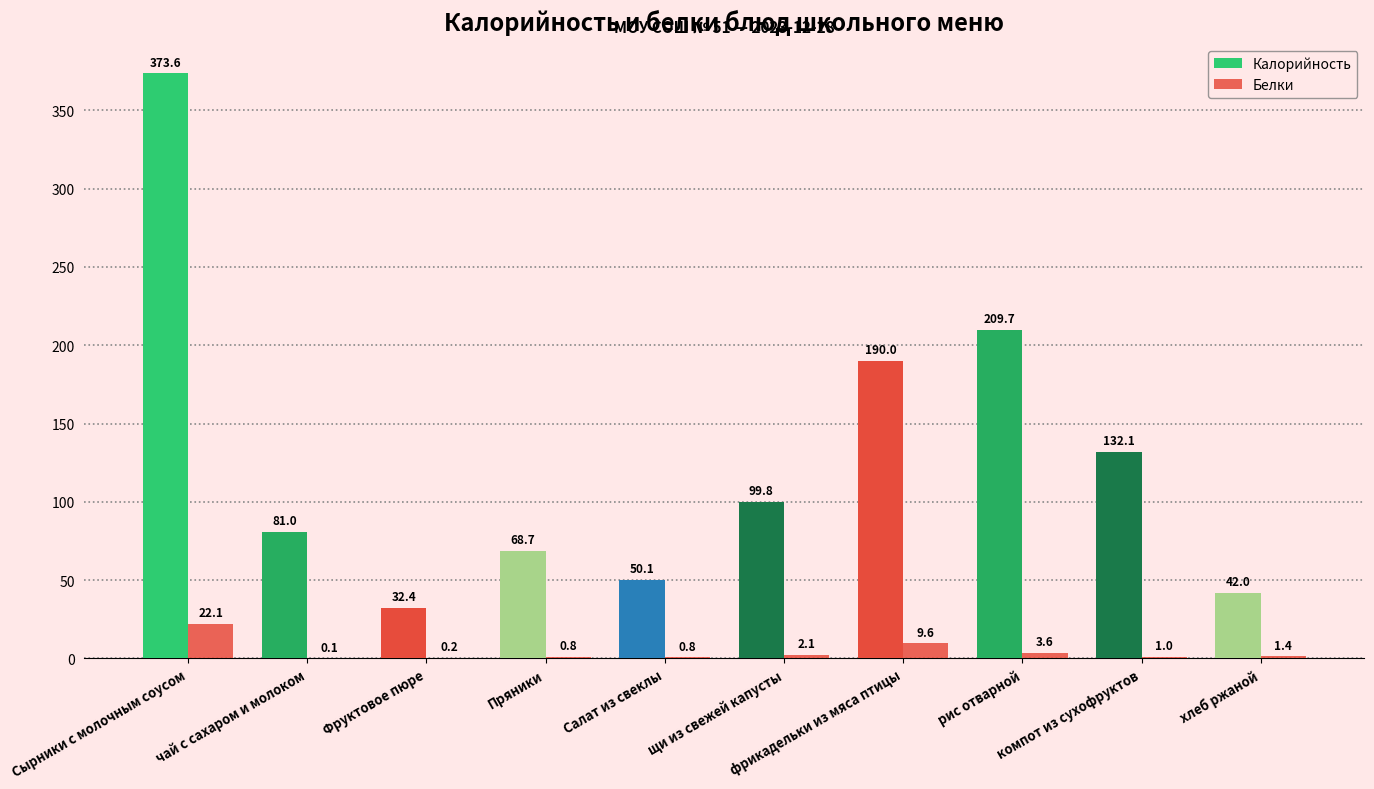

The Калорийность series shows 29.3 at Пряники. True or false?

False